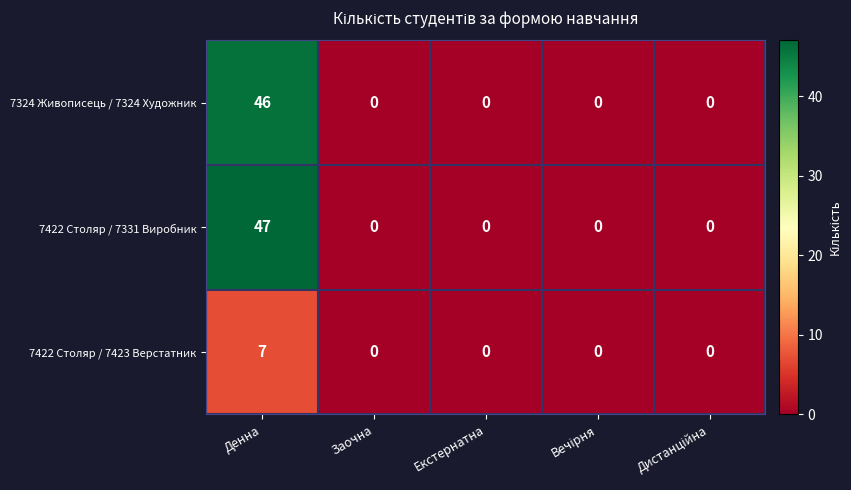

Which series has the widest spread of values?

7422 Столяр / 7331 Виробник